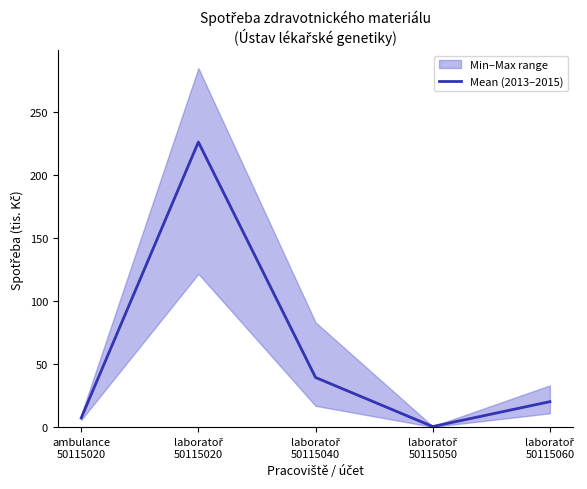

True or false: there are more than 0 points higher than both neighbors.

True